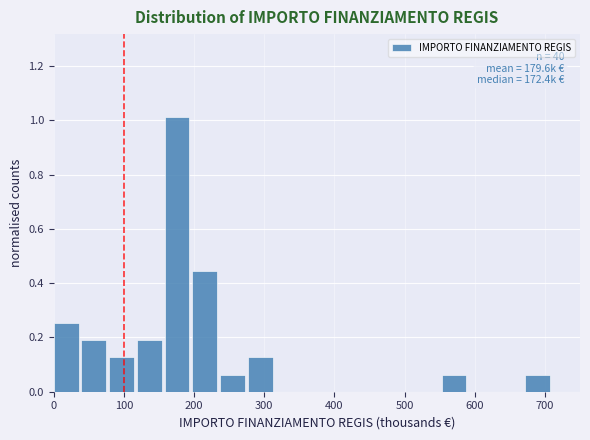

Read against the x-axis, roughly where is the centre of the tallest bar?

180